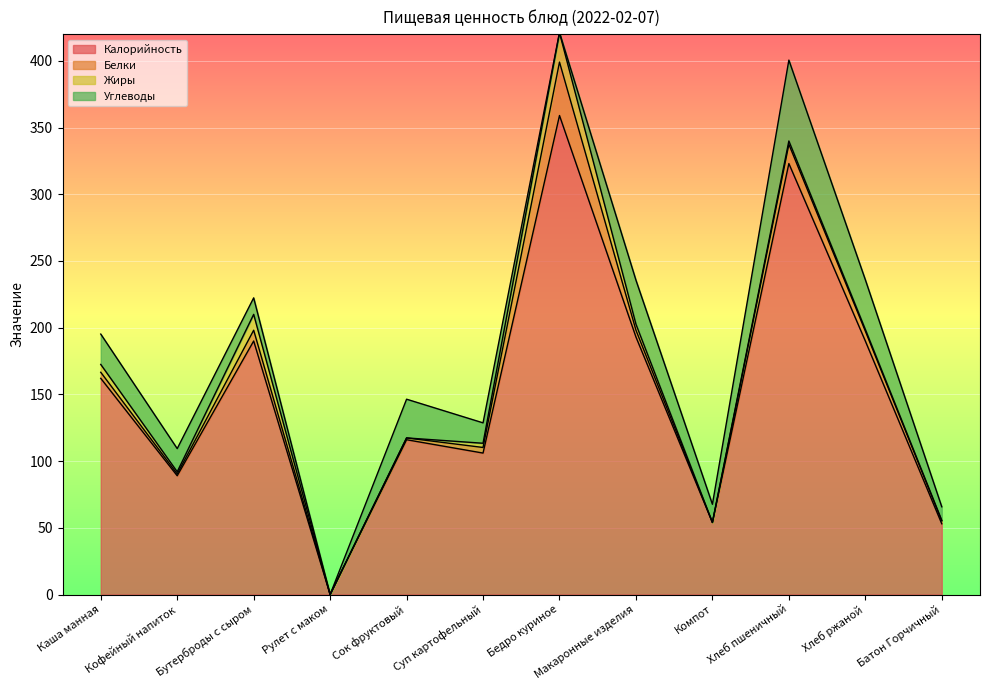

What is the total value across all series at Бутерброды с сыром?

222.3